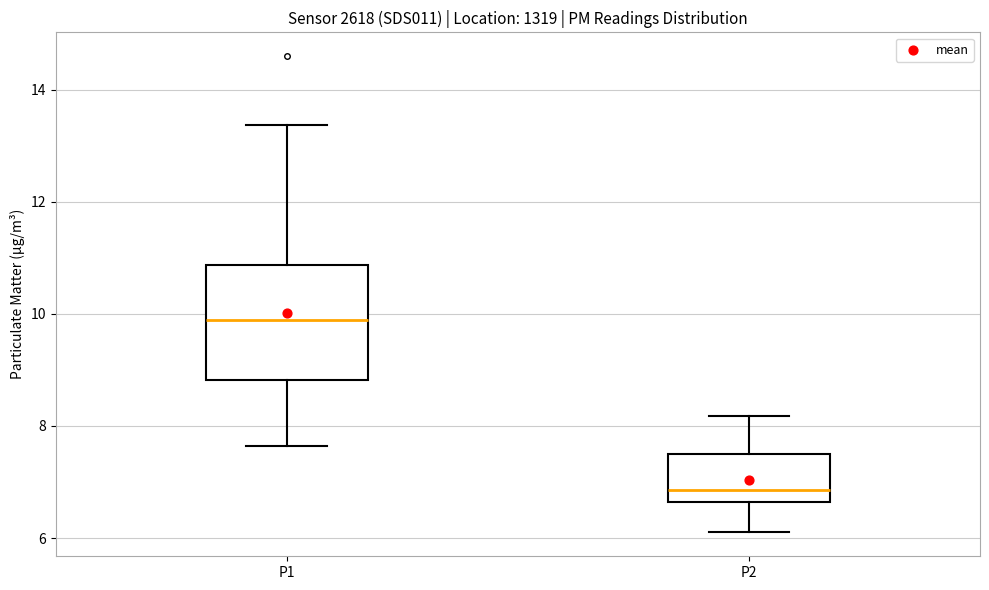

Where is the upper edge of the box for P1 on the y-axis? The values are not printed on the chart, so give them approximately, as read against the axis.

10.8